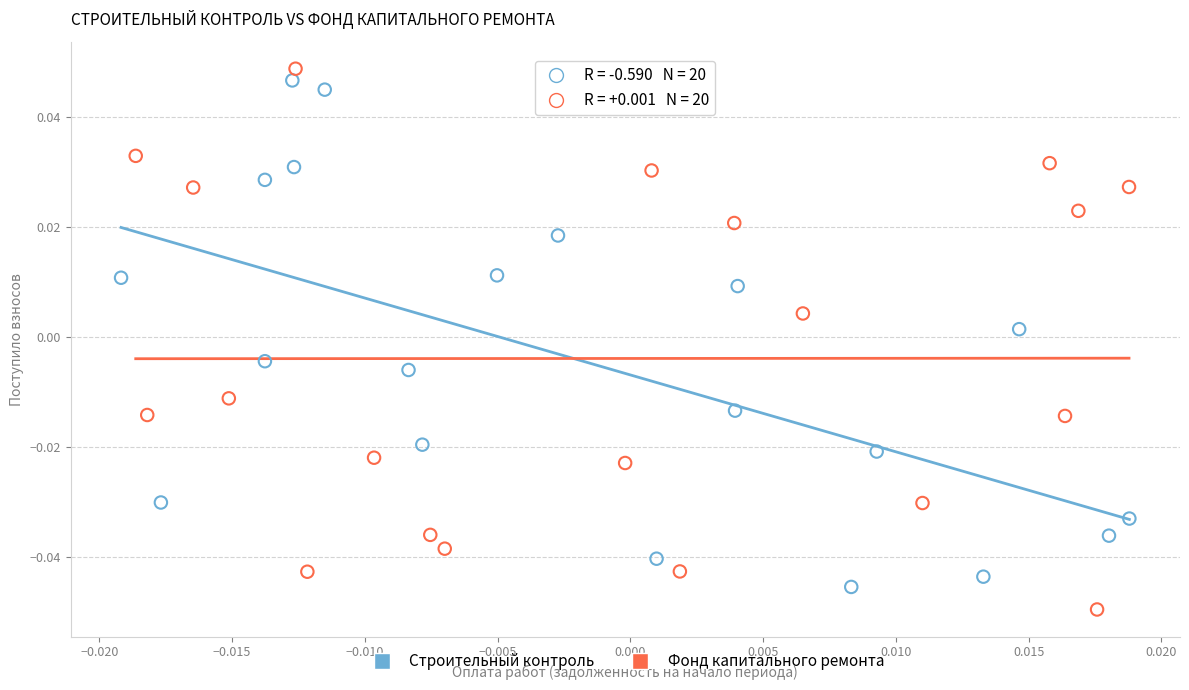

Which series reaches the maximum Y coordinate?

Фонд капитального ремонта